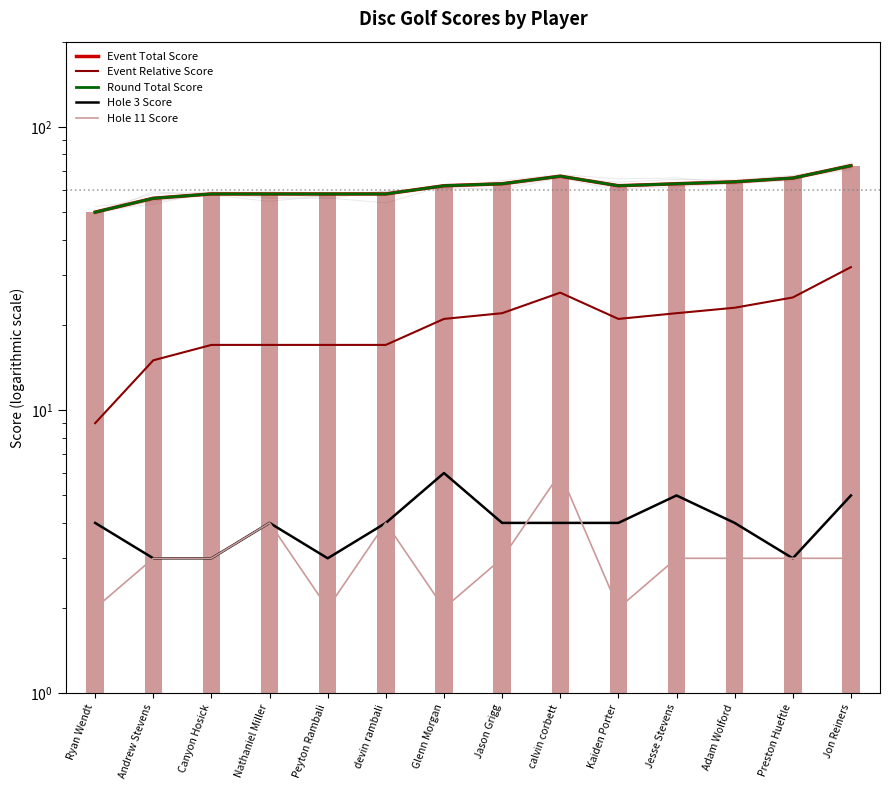

Reading right to left, what are all the values shown in this chart?

Event Total Score: Jon Reiners=73	Preston Hueftle=66	Adam Wolford=64	Jesse Stevens=63	Kaiden Porter=62	calvin corbett=67	Jason Grigg=63	Glenn Morgan=62	devin rambali=58	Peyton Rambali=58	Nathaniel Miller=58	Canyon Hosick=58	Andrew Stevens=56	Ryan Wendt=50
Event Relative Score: Jon Reiners=32	Preston Hueftle=25	Adam Wolford=23	Jesse Stevens=22	Kaiden Porter=21	calvin corbett=26	Jason Grigg=22	Glenn Morgan=21	devin rambali=17	Peyton Rambali=17	Nathaniel Miller=17	Canyon Hosick=17	Andrew Stevens=15	Ryan Wendt=9
Round Total Score: Jon Reiners=73	Preston Hueftle=66	Adam Wolford=64	Jesse Stevens=63	Kaiden Porter=62	calvin corbett=67	Jason Grigg=63	Glenn Morgan=62	devin rambali=58	Peyton Rambali=58	Nathaniel Miller=58	Canyon Hosick=58	Andrew Stevens=56	Ryan Wendt=50
Hole 3 Score: Jon Reiners=5	Preston Hueftle=3	Adam Wolford=4	Jesse Stevens=5	Kaiden Porter=4	calvin corbett=4	Jason Grigg=4	Glenn Morgan=6	devin rambali=4	Peyton Rambali=3	Nathaniel Miller=4	Canyon Hosick=3	Andrew Stevens=3	Ryan Wendt=4
Hole 11 Score: Jon Reiners=3	Preston Hueftle=3	Adam Wolford=3	Jesse Stevens=3	Kaiden Porter=2	calvin corbett=6	Jason Grigg=3	Glenn Morgan=2	devin rambali=4	Peyton Rambali=2	Nathaniel Miller=4	Canyon Hosick=3	Andrew Stevens=3	Ryan Wendt=2